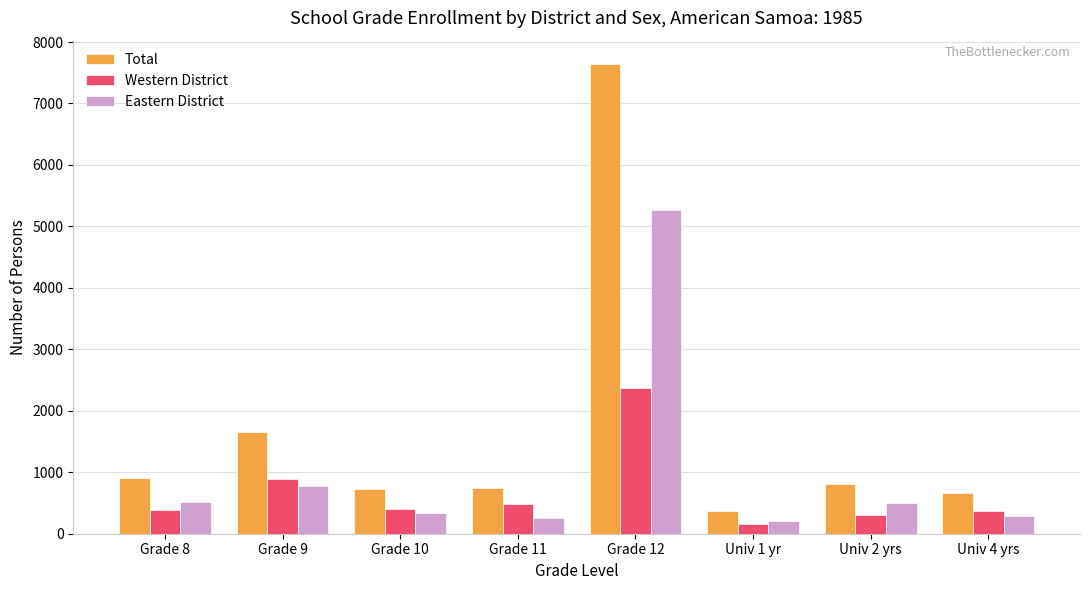

Is it true that Total equals 339 at Grade 9?

False